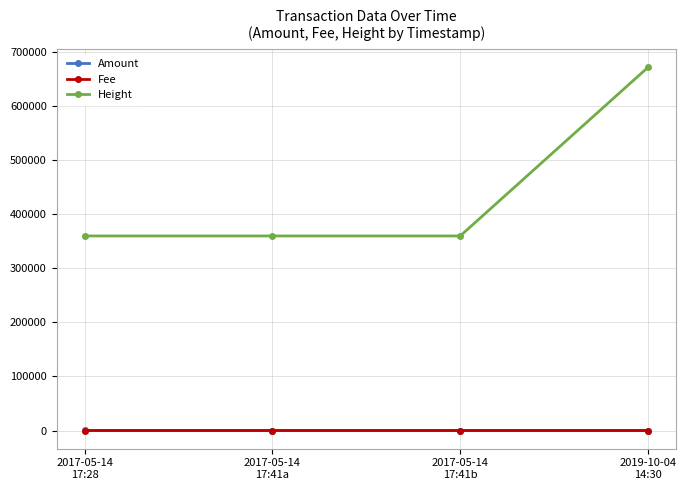

What is the value of the Height point at the 3rd from the left?

359948.0